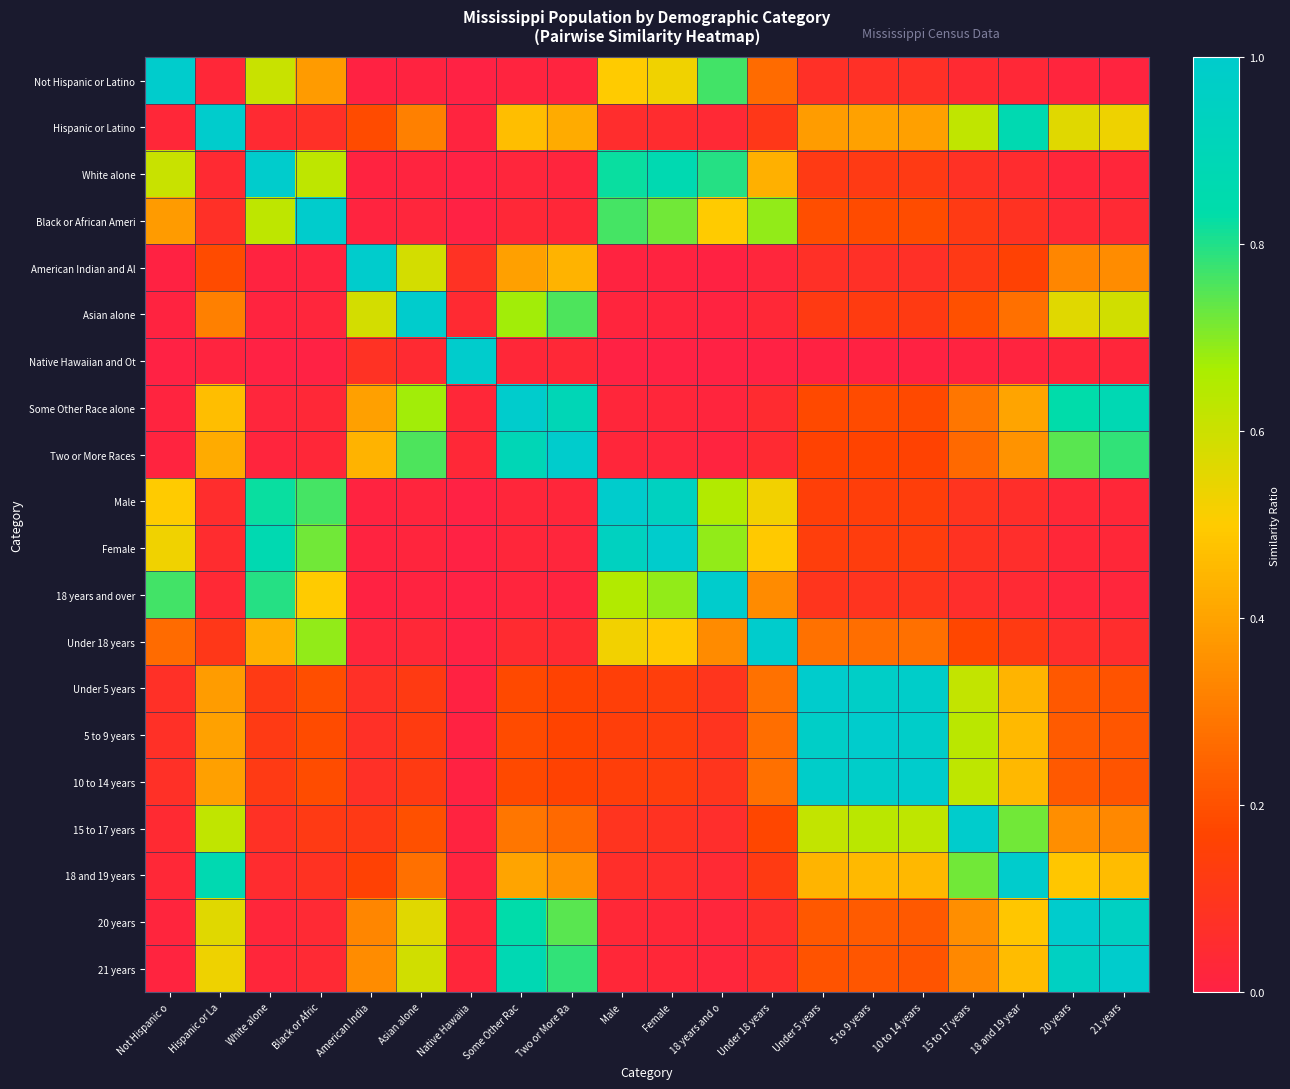

Rank the series by their maximum value, from lowest to highest.

Not Hispanic or Latino, Hispanic or Latino, White alone, Black or African Ameri, American Indian and Al, Asian alone, Native Hawaiian and Ot, Some Other Race alone, Two or More Races, Male, Female, 18 years and over, Under 18 years, Under 5 years, 5 to 9 years, 10 to 14 years, 15 to 17 years, 18 and 19 years, 20 years, 21 years